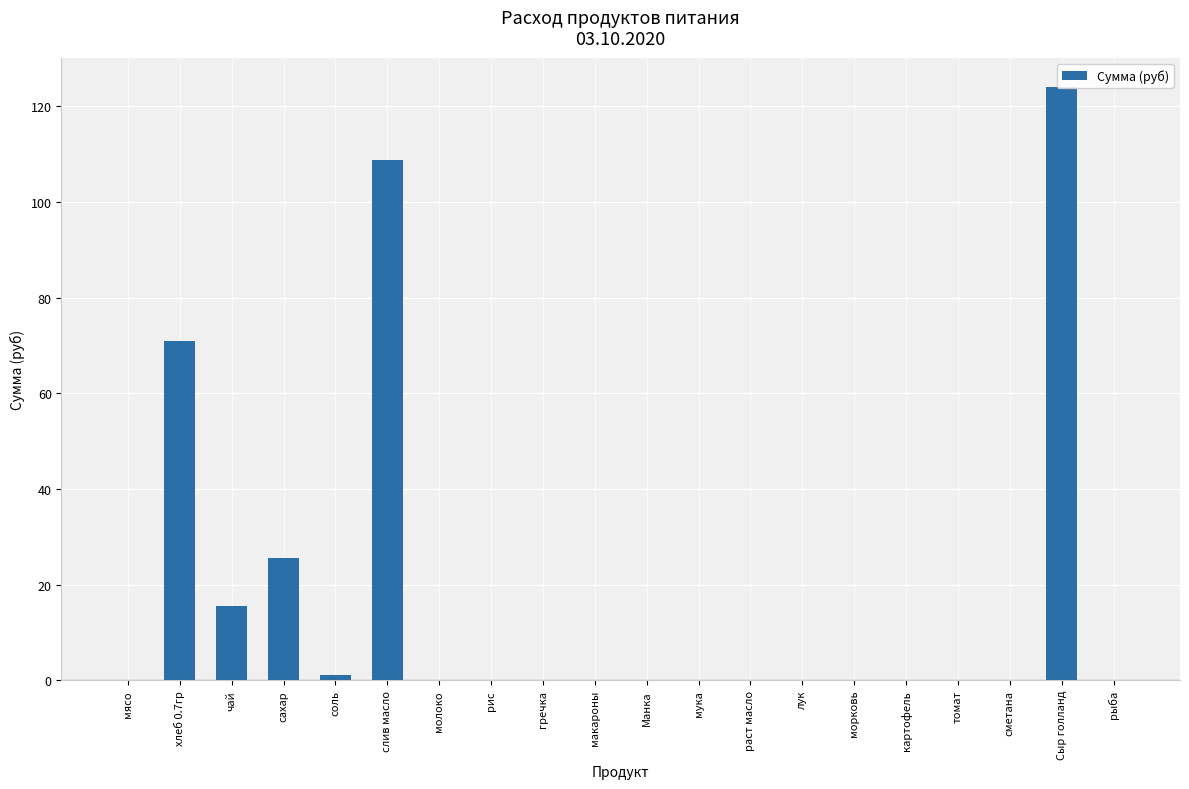

Count the number of values greater than 0.

6